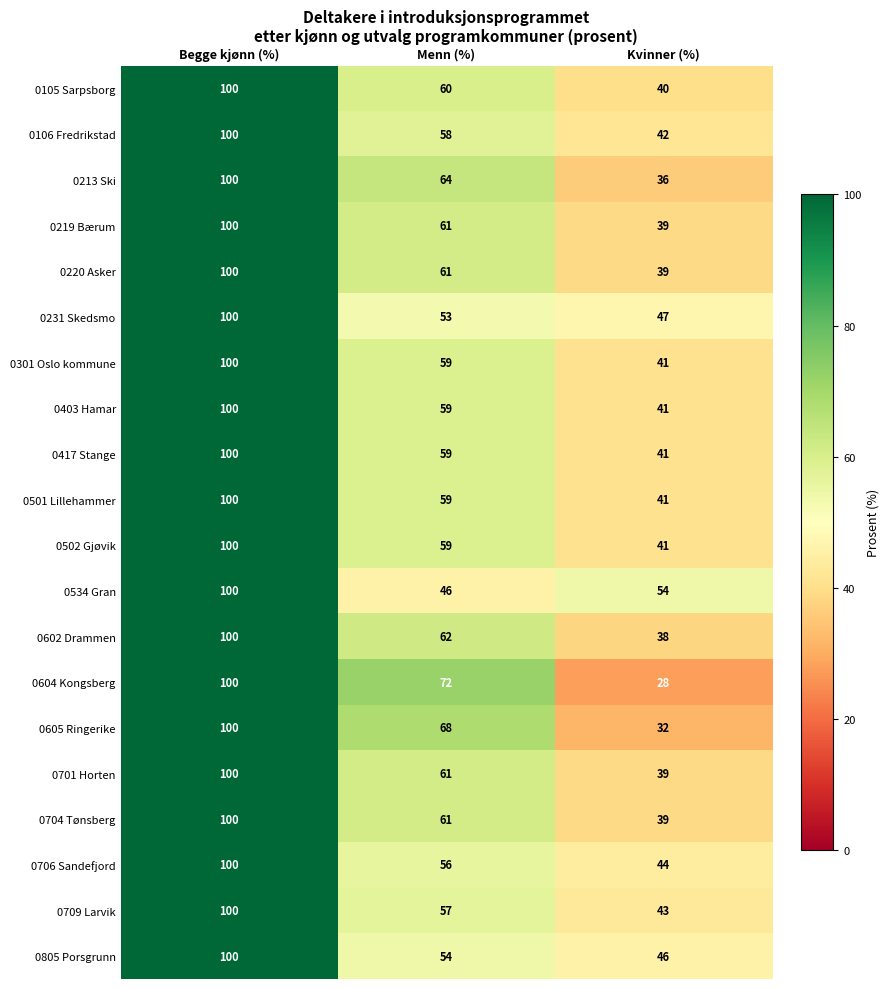

What is the difference between the 0704 Tønsberg values at Menn (%) and Kvinner (%)?

22